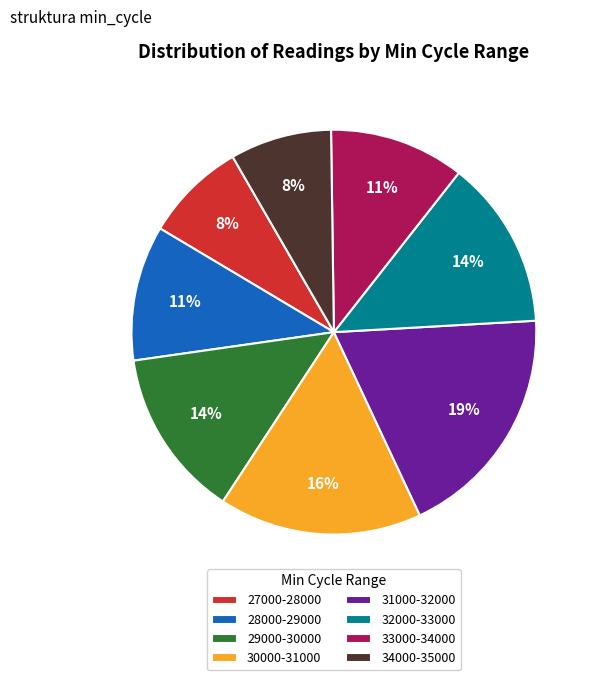

Is the sum of 33000-34000 and 28000-29000 greater than half?

No